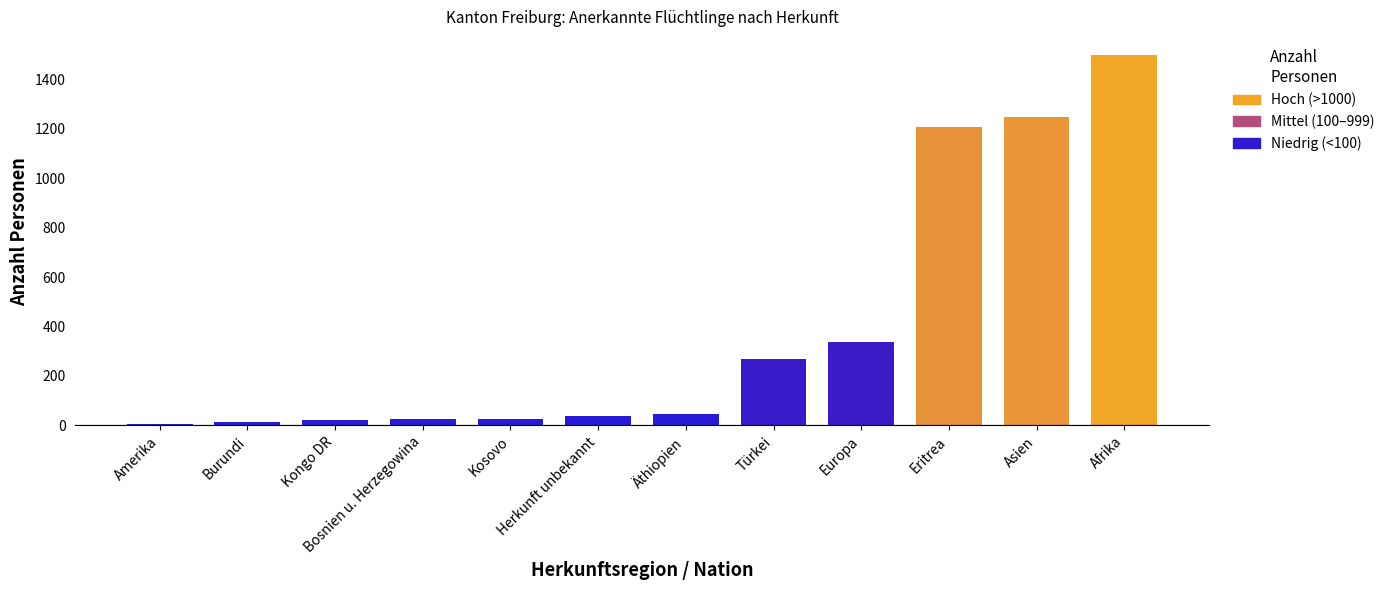

What is the difference between the maximum and second lowest values?

1486